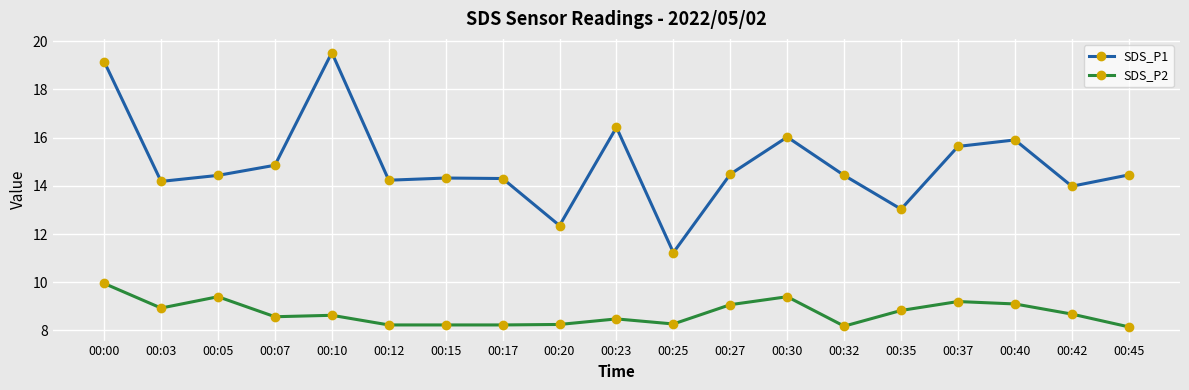

The value of SDS_P1 at 00:00 is 26.2. True or false?

False